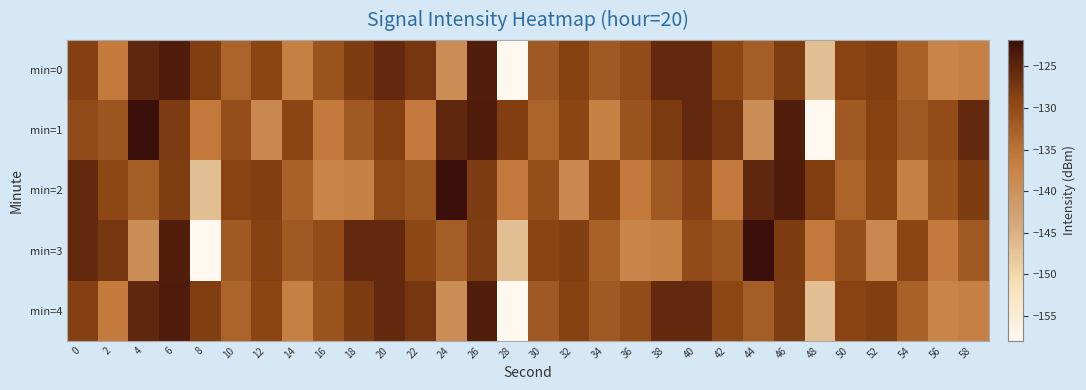

What is the maximum value shown in the chart?

-121.8